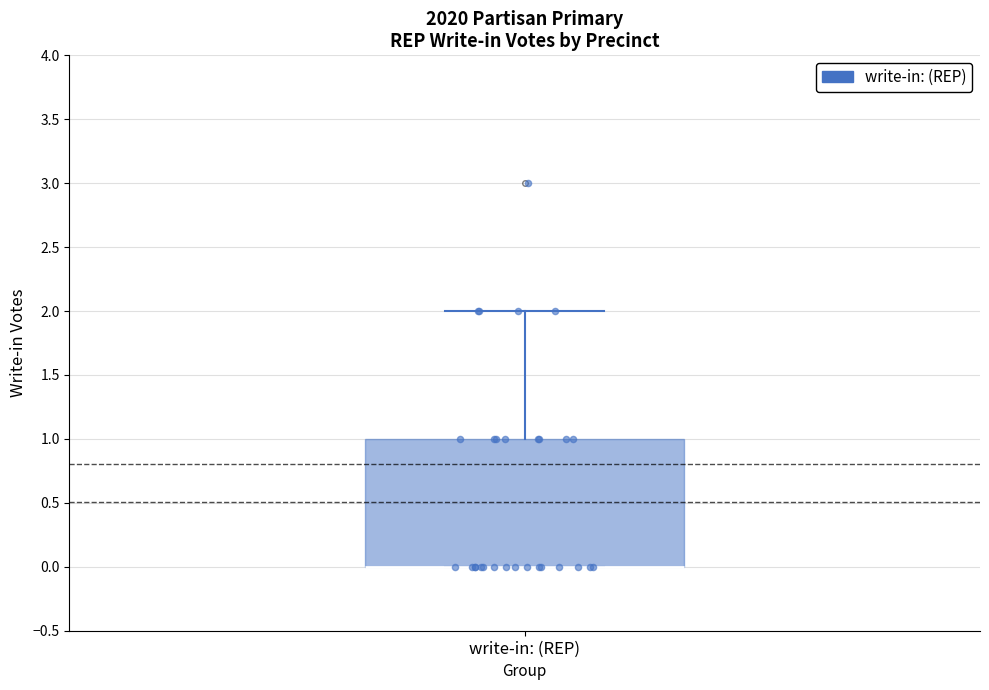

Read this box plot against the y-axis: the position of the median line, the range covered by the box, and the ends of both whiskers. The values are not printed on the chart, so give them approximately, as read against the axis.

median 0 (drawn on the box's lower edge), box 0 to 1, whiskers 0 to 2